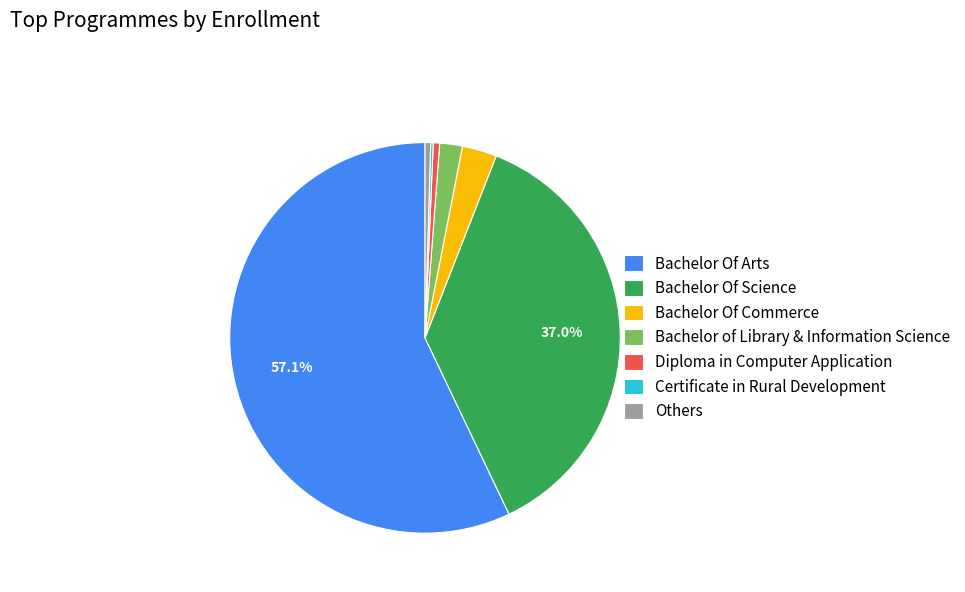

Which category has the biggest portion of the pie?

Bachelor Of Arts